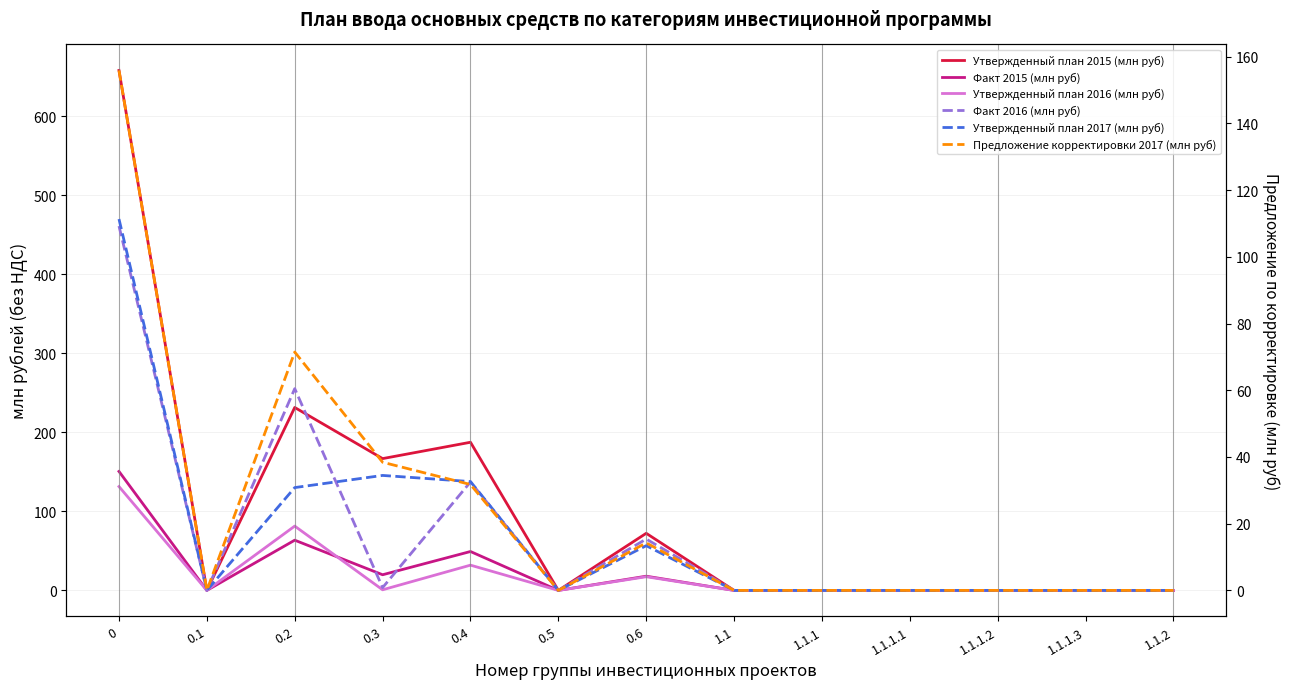

Count the number of data series in this chart.

6